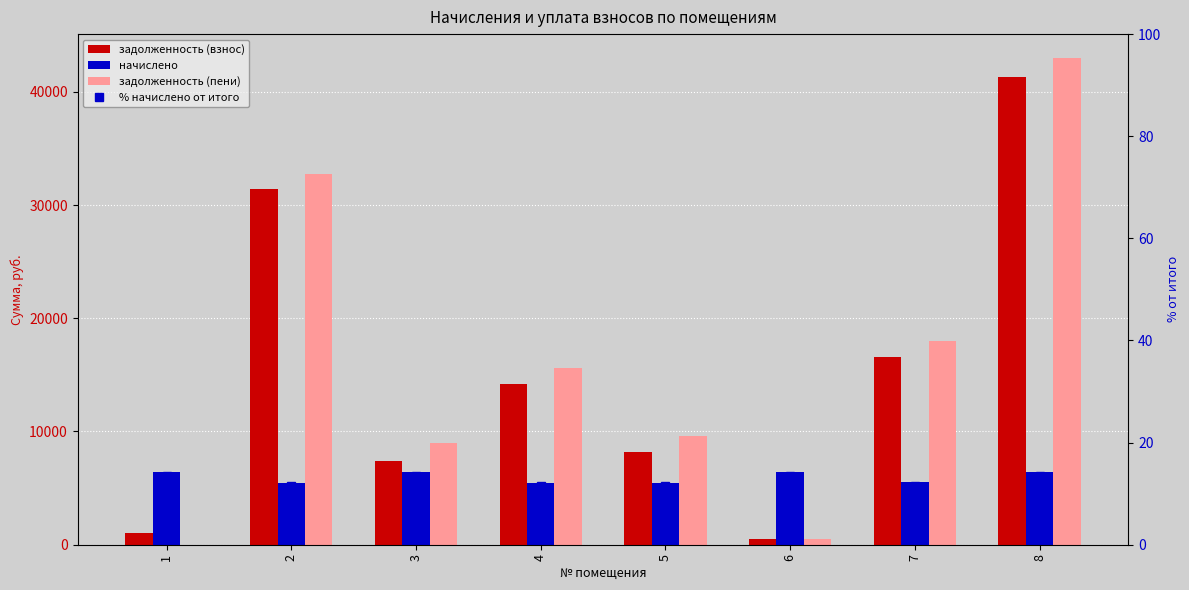

How many distinct data groups are displayed?

4